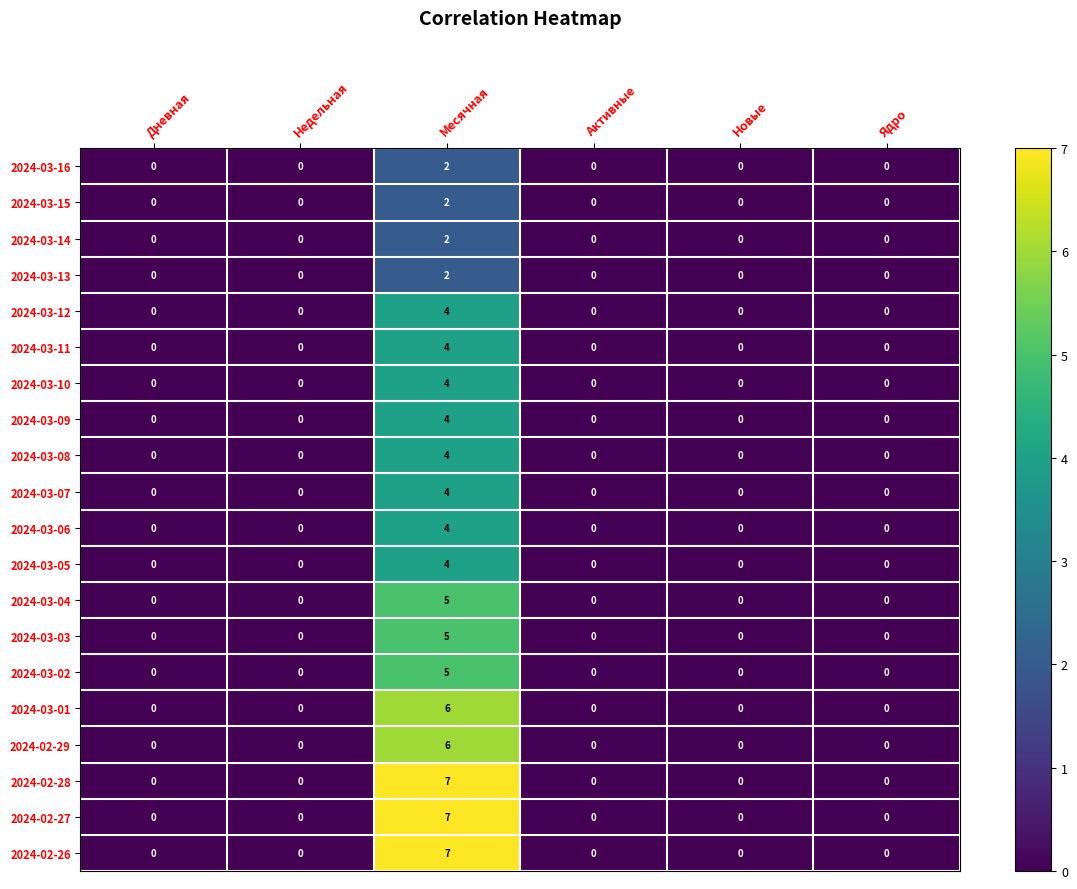

Count the 2024-03-11 values in the range 0 to 1.

5